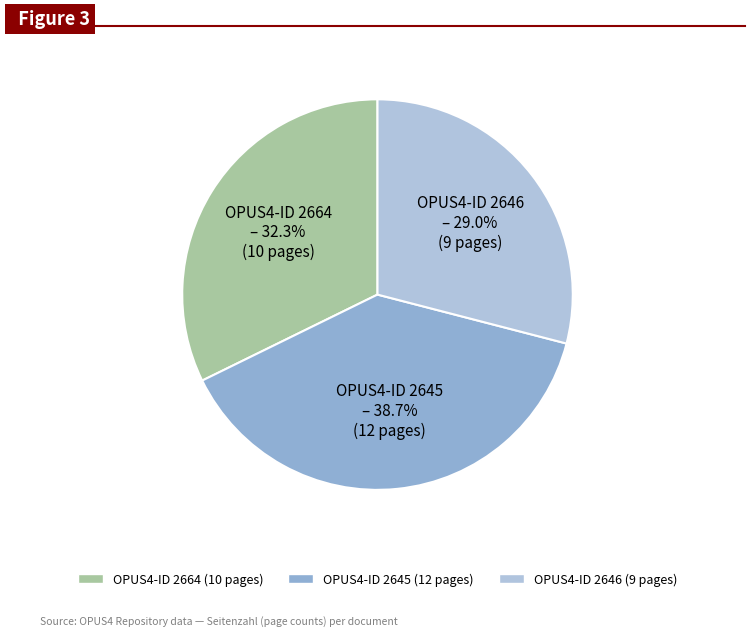

Approximately how many times larger is the value at OPUS4-ID 2646 – 29.0% (9 pages) compared to OPUS4-ID 2664 – 32.3% (10 pages)?

0.9